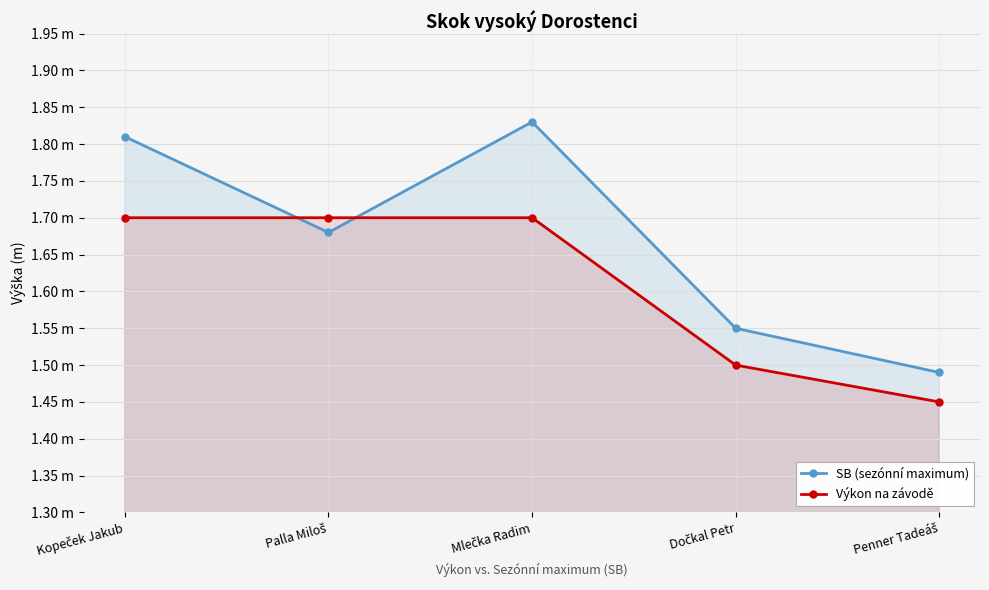

What is the approximate value of SB (sezónní maximum) at Penner Tadeáš?

1.5